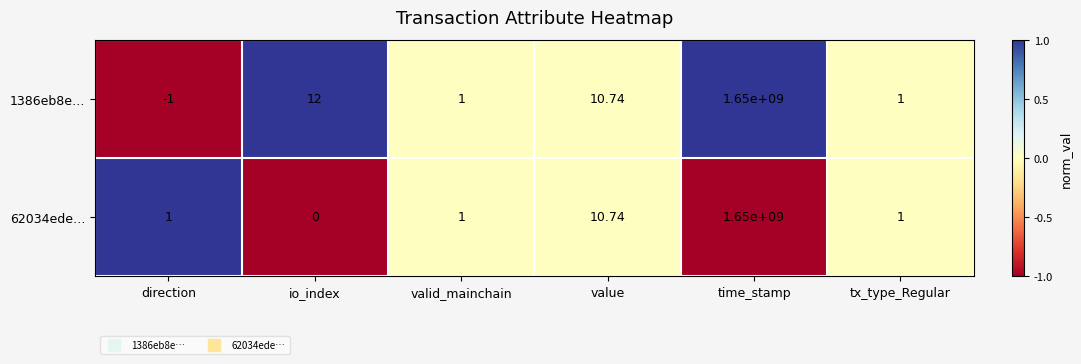

How many categories are shown in the chart?

6